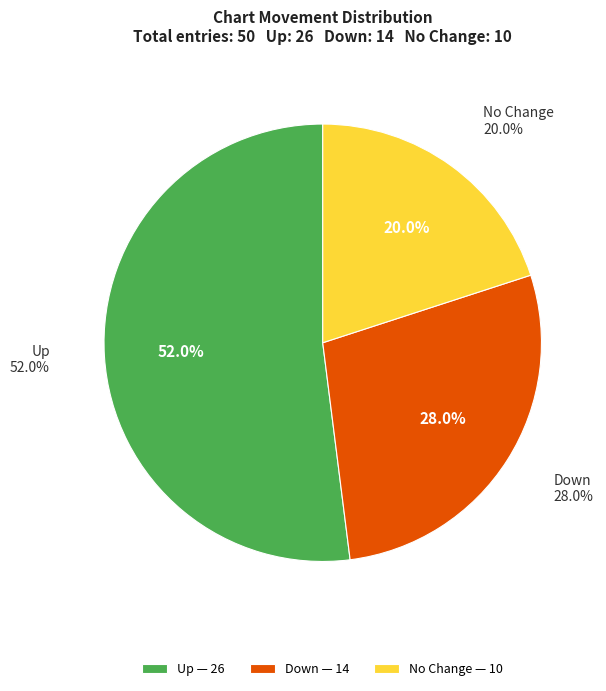

Which has a higher value, up or -?

up